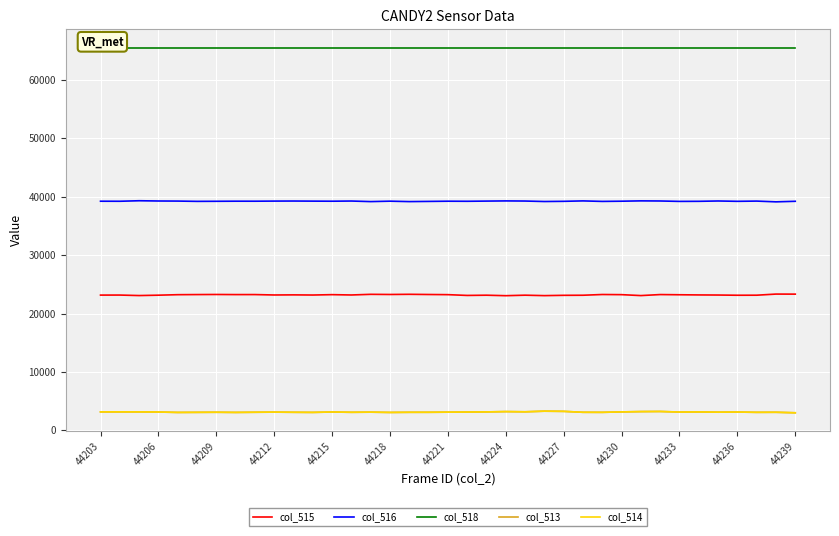

Which series has the largest range (max minus min)?

col_515